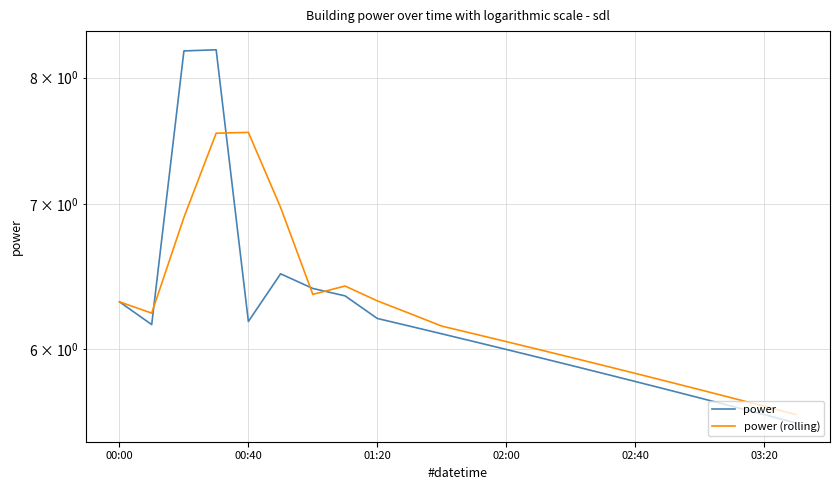

What is the average value of the power (rolling) series?

6.2